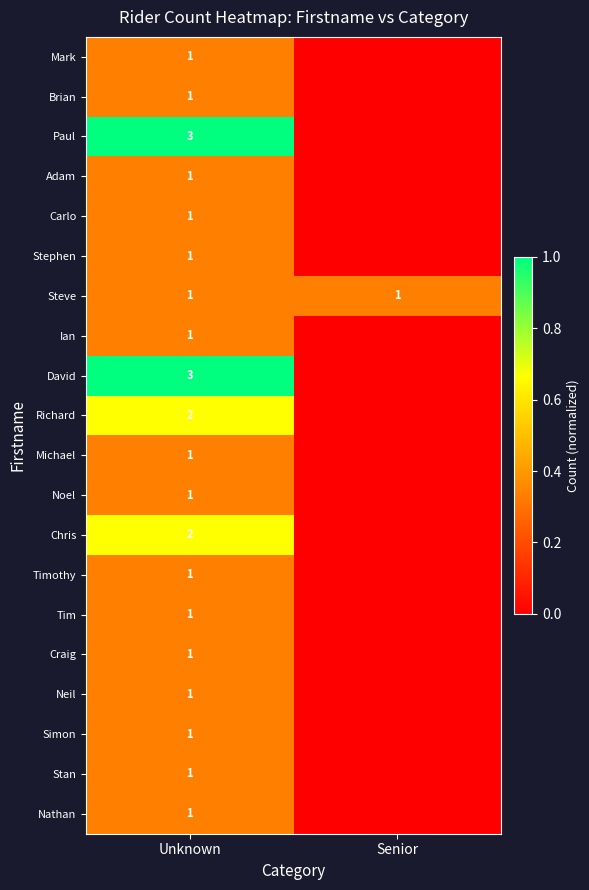

Is the value of Chris at Unknown greater than the value of Stephen at Unknown?

Yes